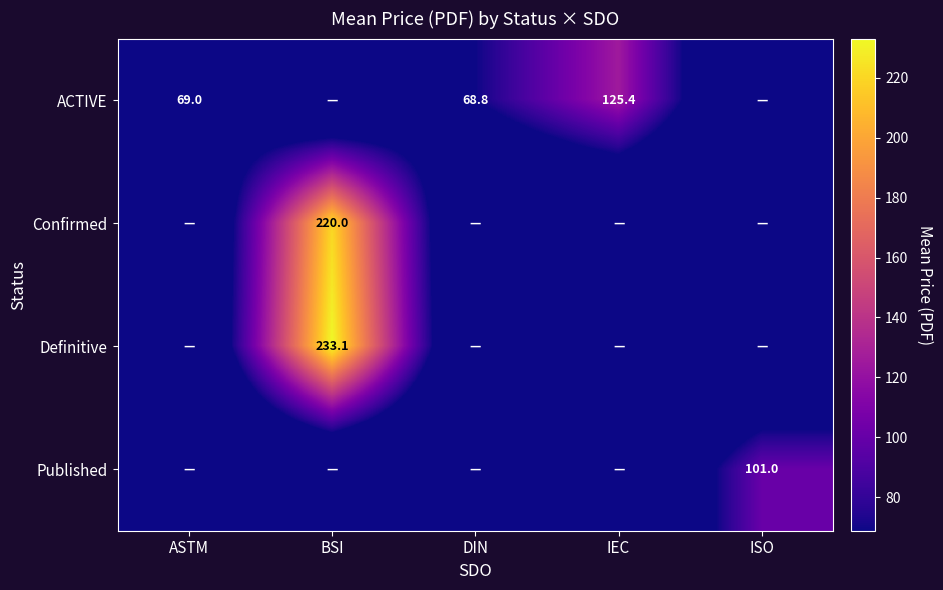

True or false: ACTIVE has a value of 47.1 at ASTM.

False